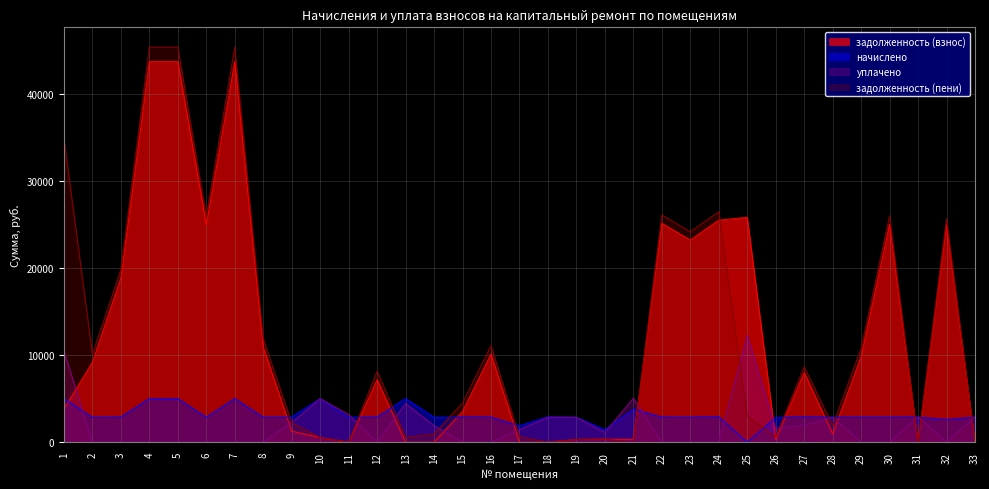

List the labels in order of уплачено value, largest first.

25, 1, 21, 10, 13, 11, 33, 31, 28, 19, 18, 9, 27, 14, 26, 17, 20, 2, 3, 4, 5, 6, 7, 8, 12, 15, 16, 22, 23, 24, 29, 30, 32